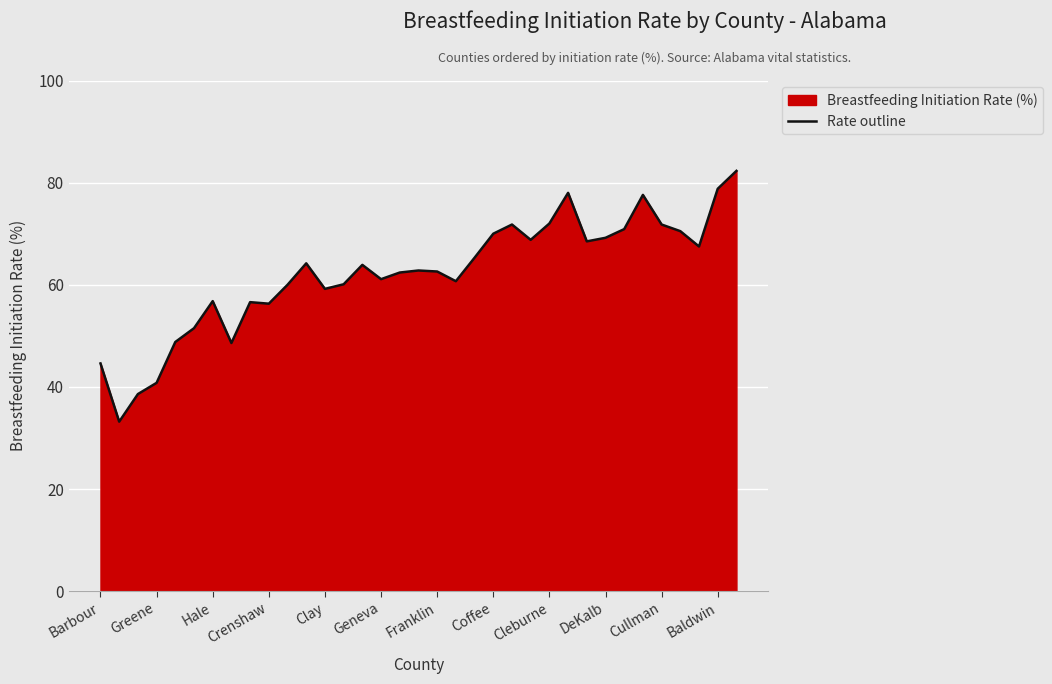

What is the approximate value at Coffee?

70.0